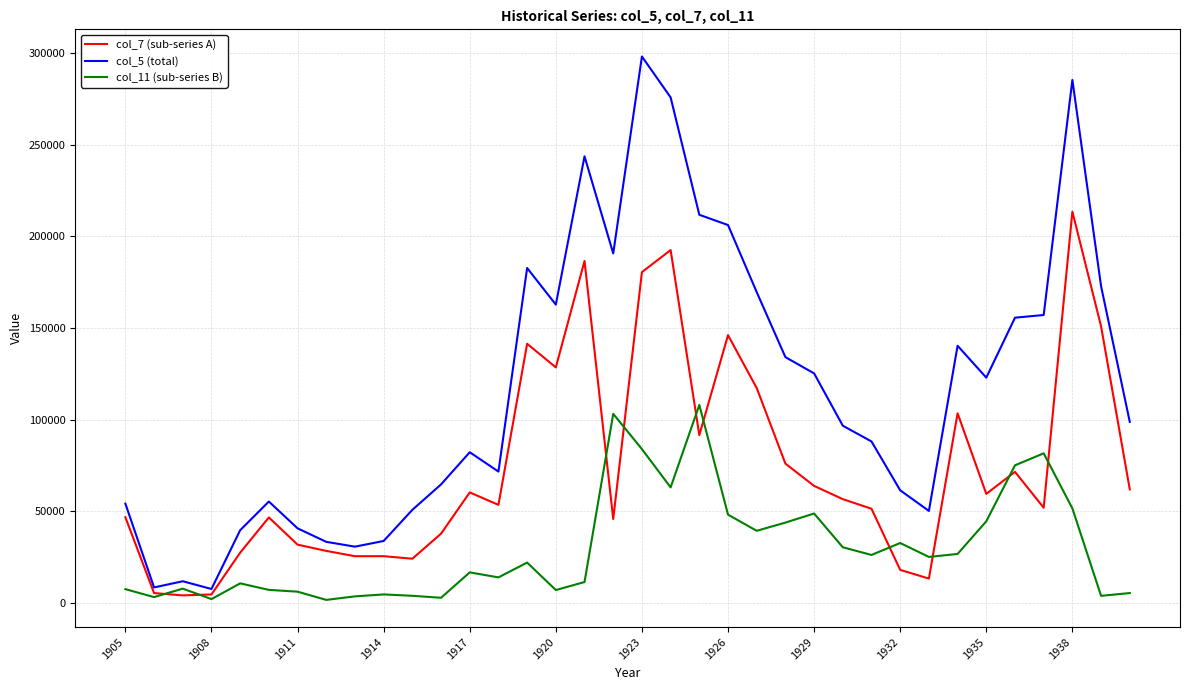

Which series has the largest range (max minus min)?

col_5 (total)